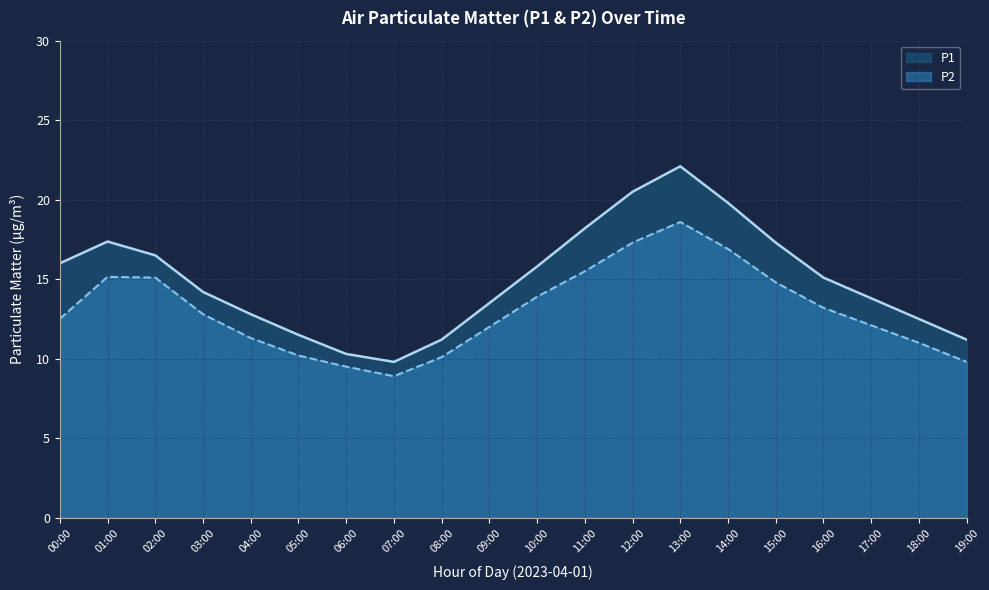

What is the label of the 5th point from the right?

15:00